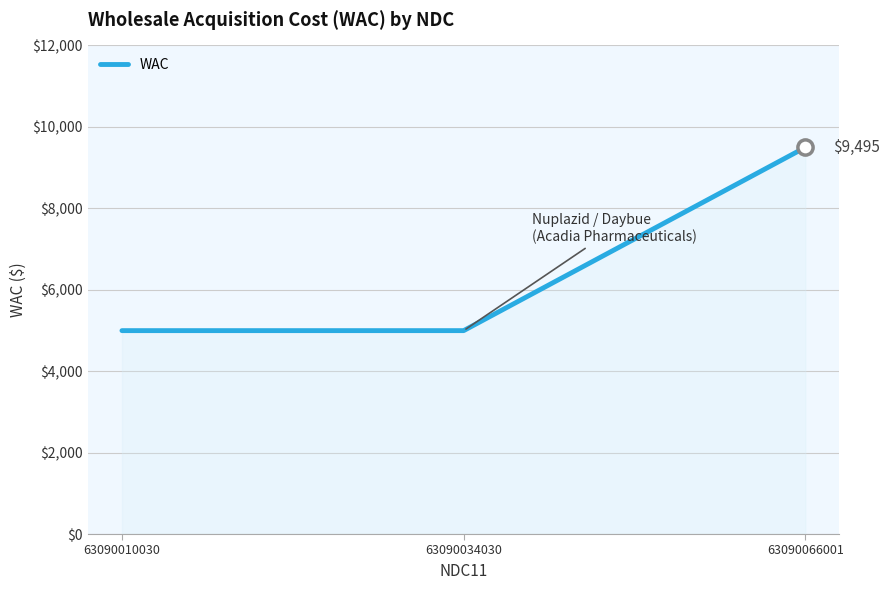

What is the ratio of the value at 63090010030 to the value at 63090066001?

0.5